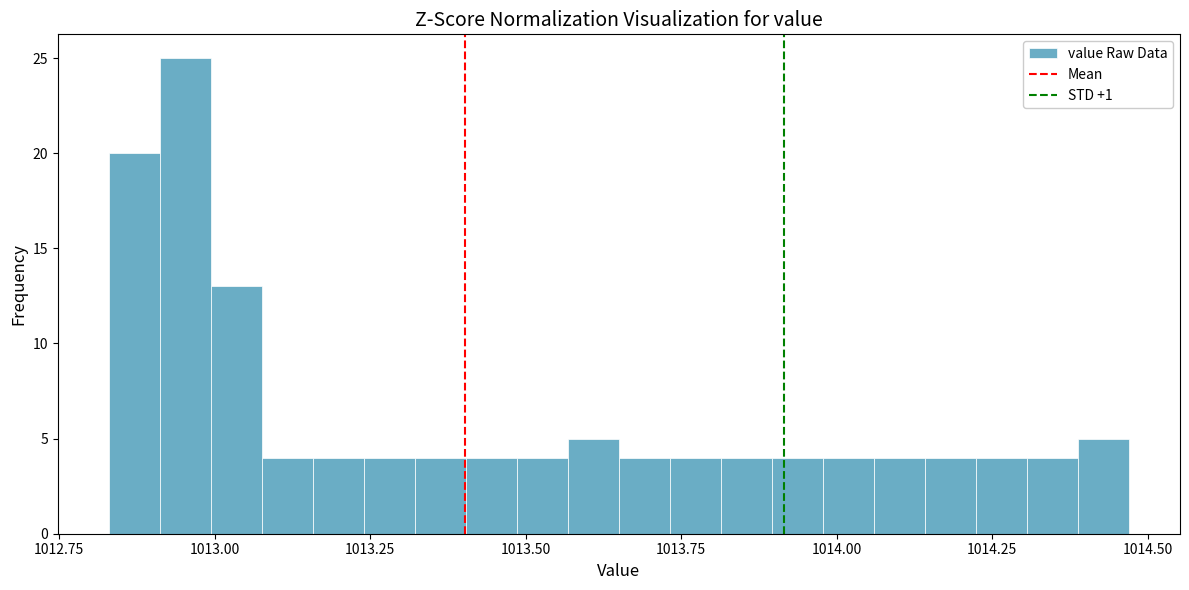

Around what value on the x-axis is the tallest bar? Give the approximate position of its centre, as read against the axis.

1012.95